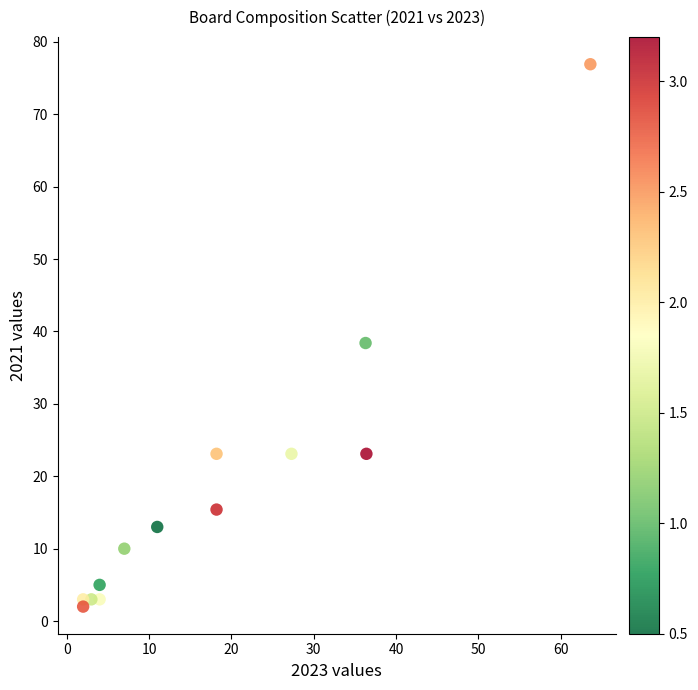

What is the range of Y values (max minus min)?

74.9